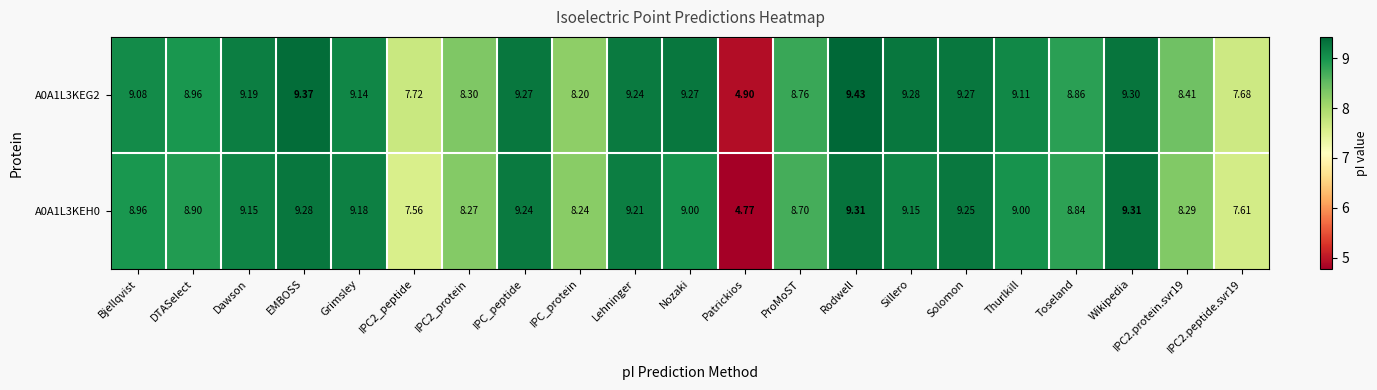

At which category is the sum across all series the highest?

Rodwell